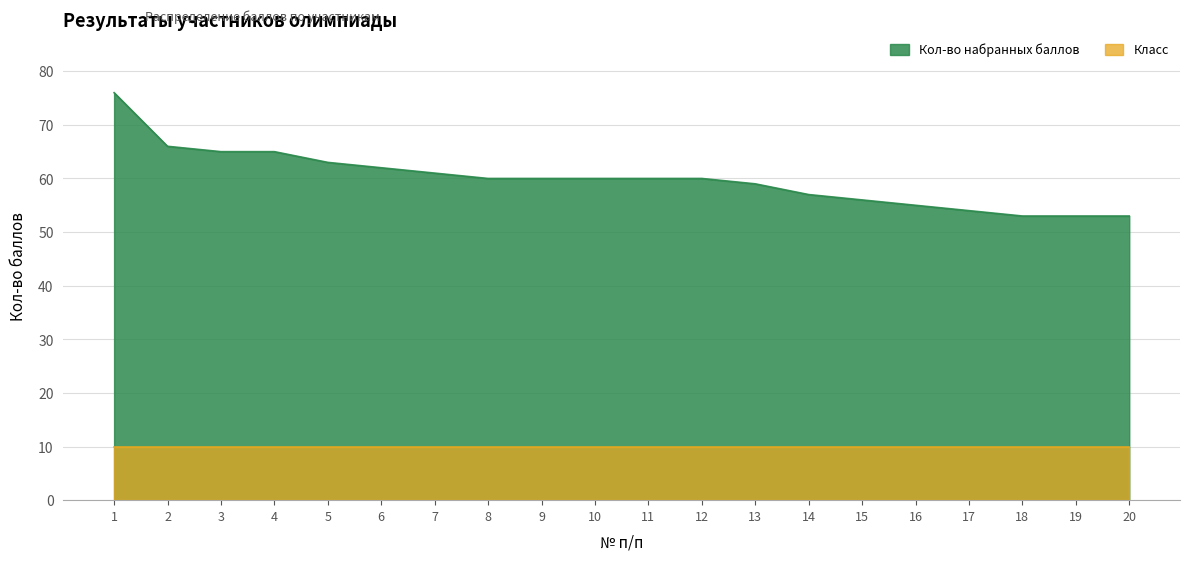

The chart shows a value of 60 at 11. True or false?

True